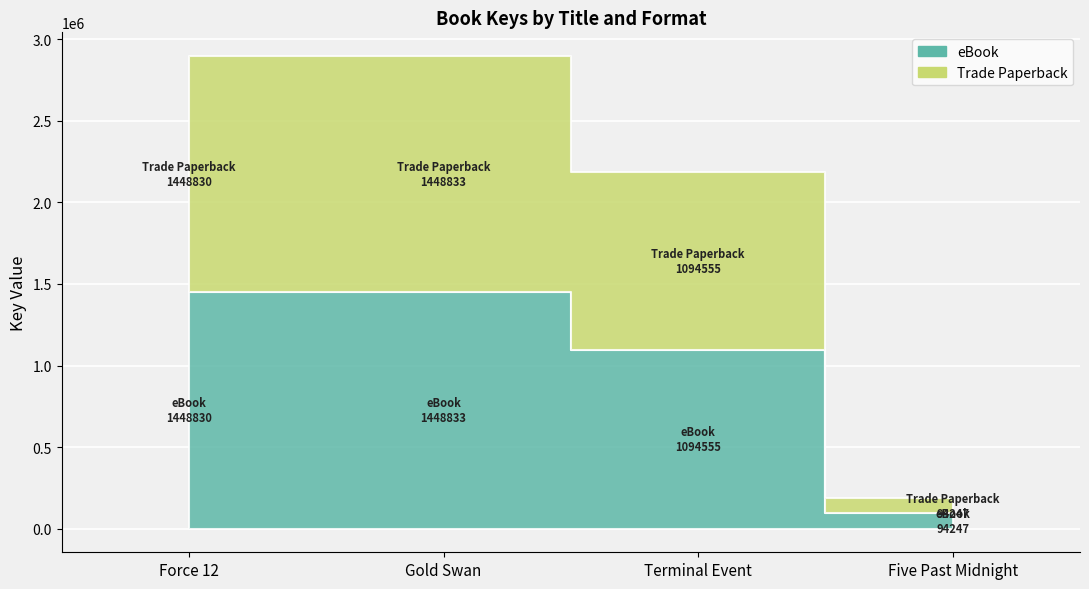

How many bars are there in total?

8